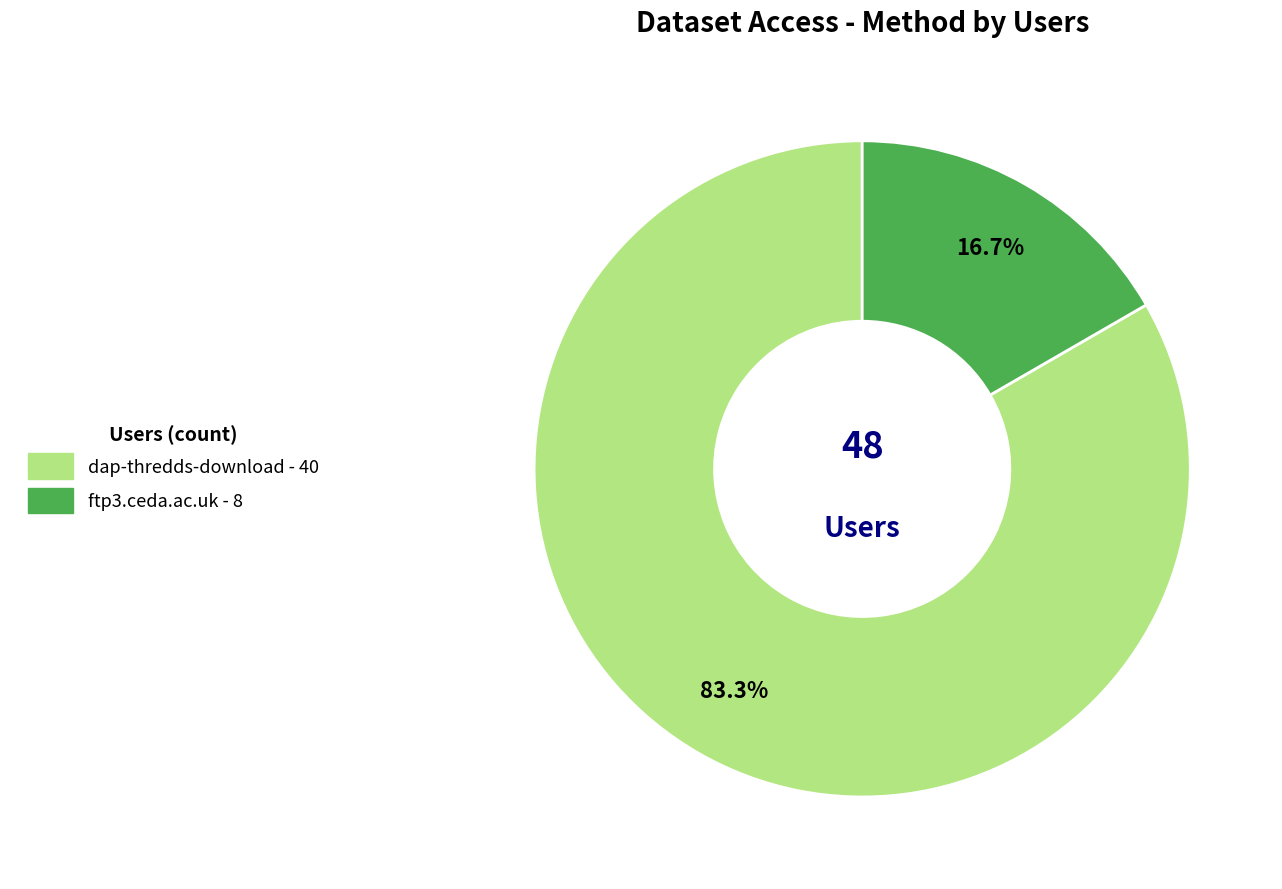

Rank the categories by value from lowest to highest.

ftp3.ceda.ac.uk, dap-thredds-download